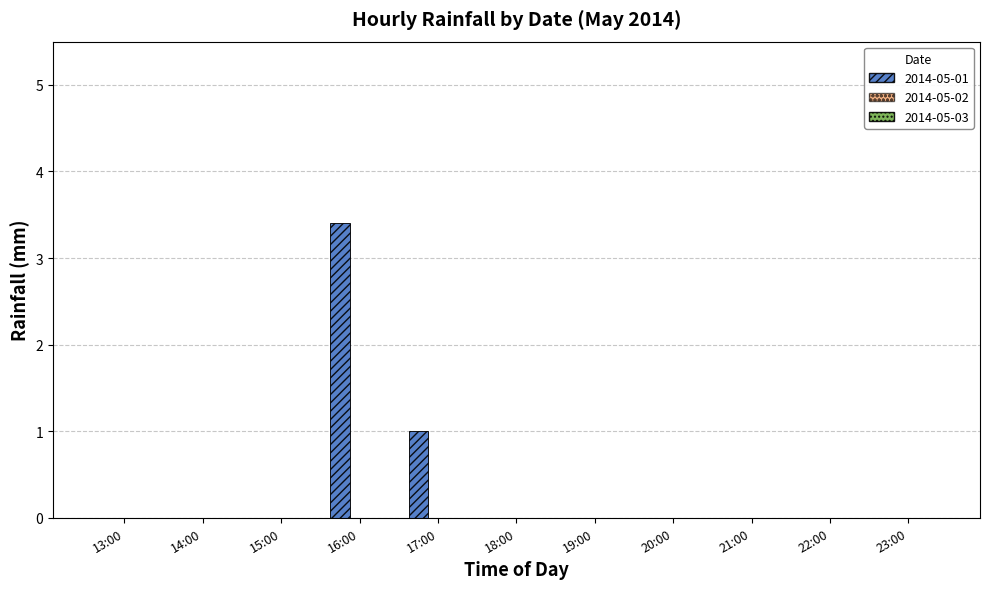

What is the change in value from 16:00 to 21:00?

-3.4